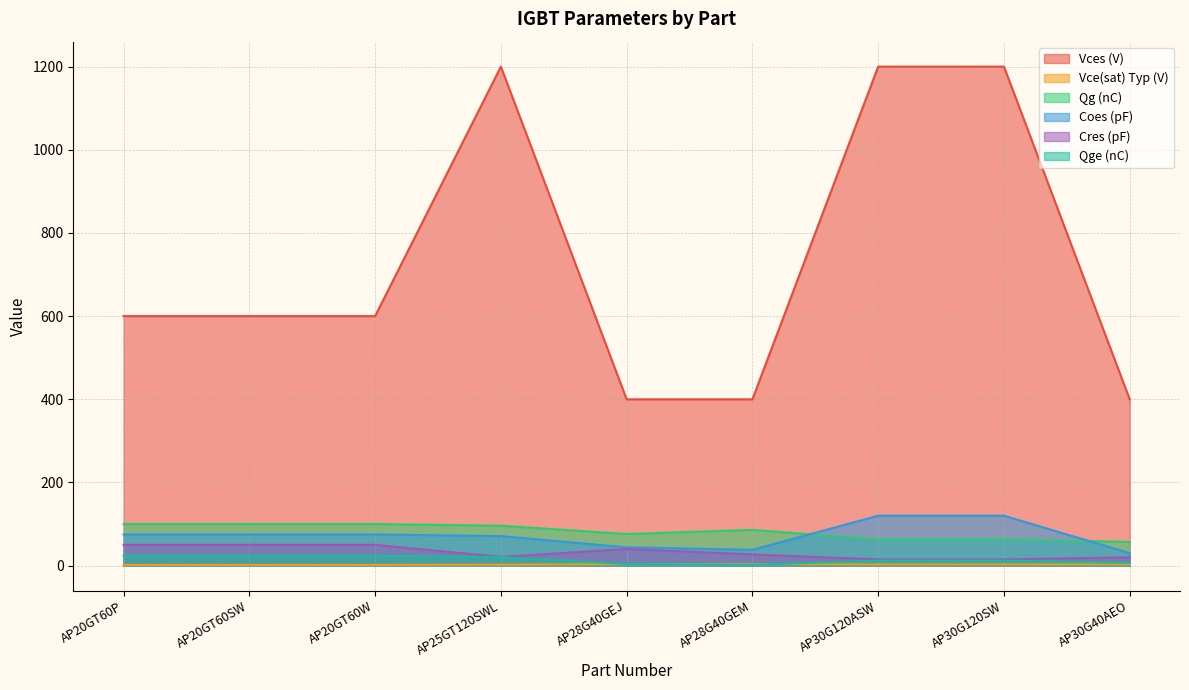

What is the maximum value for Qge (nC)?

24.0